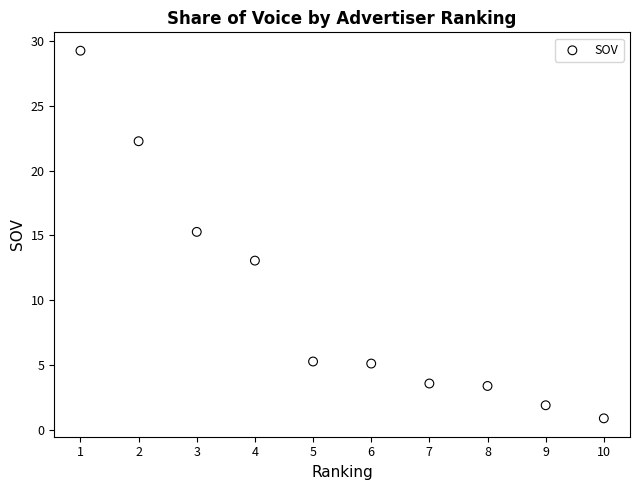

What is the range of Y values (max minus min)?

28.4